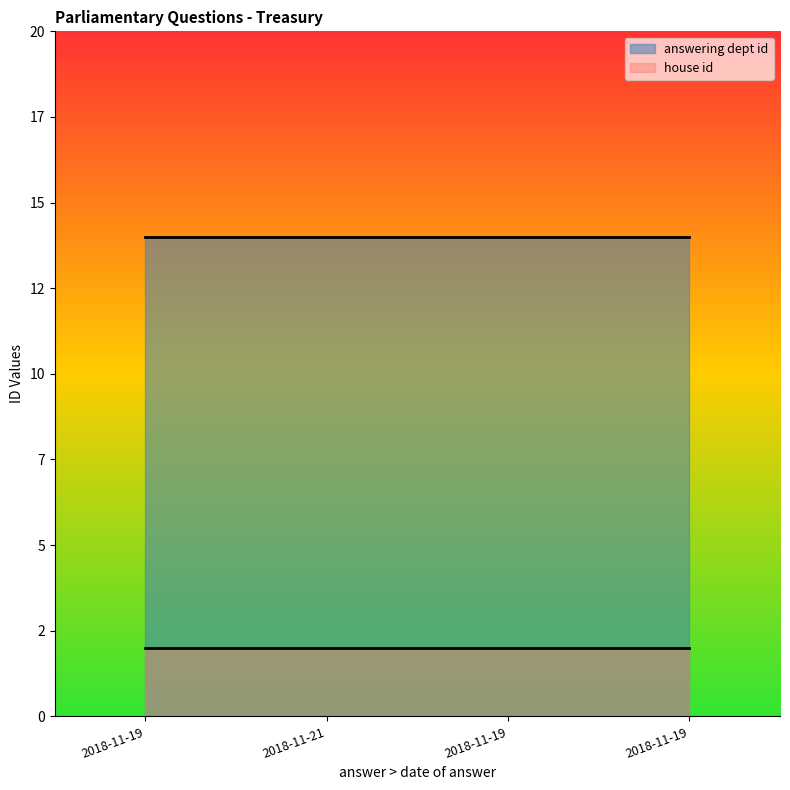

What is the difference between the highest and lowest values at 2018-11-19?

12